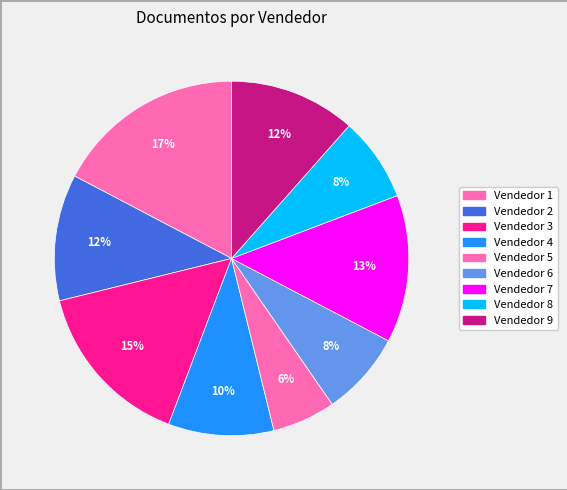

How many slices are in this pie chart?

9